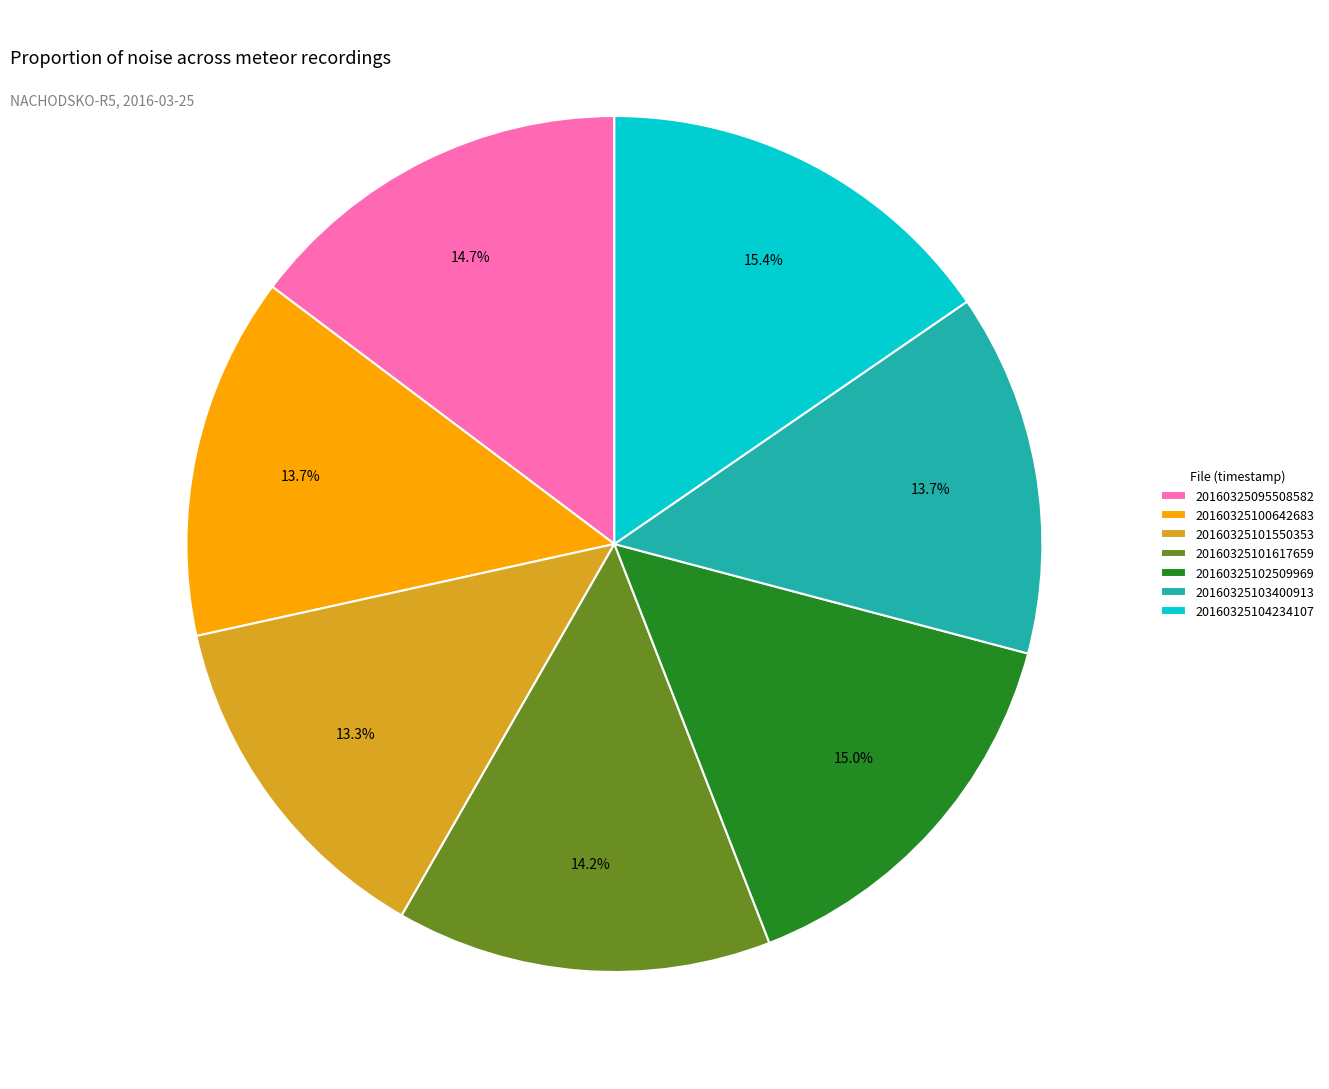

What is the ratio of the value at 20160325095508582 to the value at 20160325103400913?

1.1